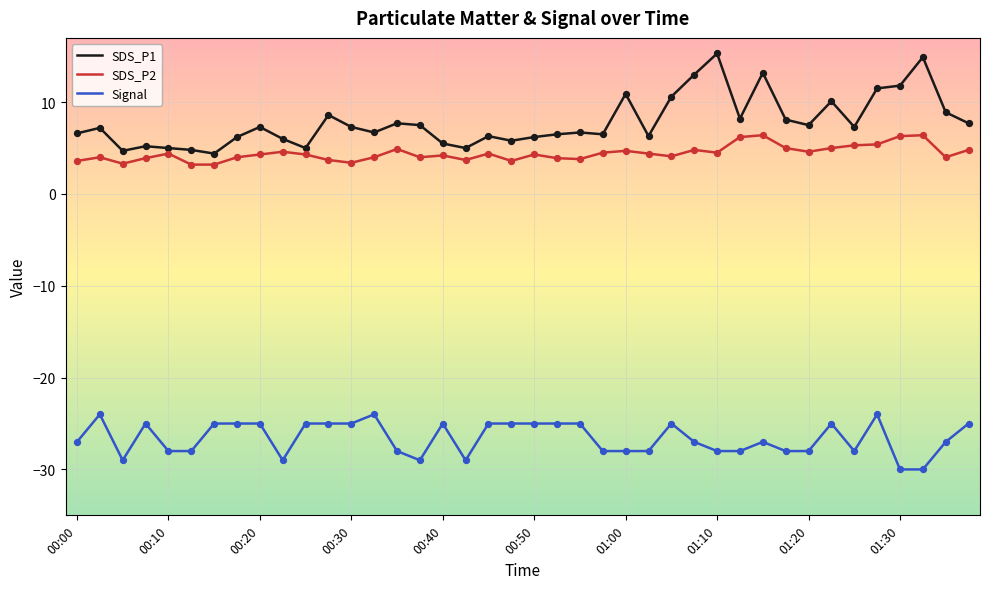

Which series has the largest total across all categories?

SDS_P1